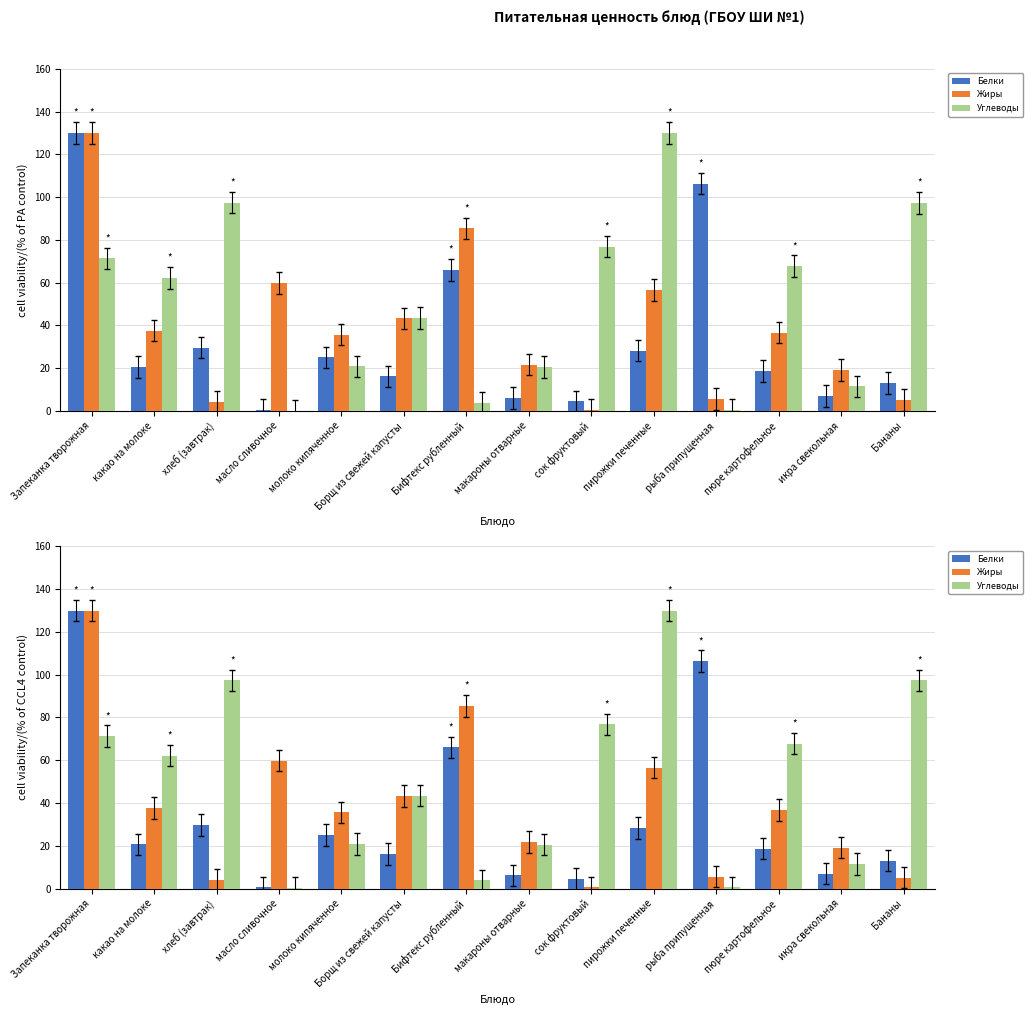

What value does the Белки series have at макароны отварные?

6.2